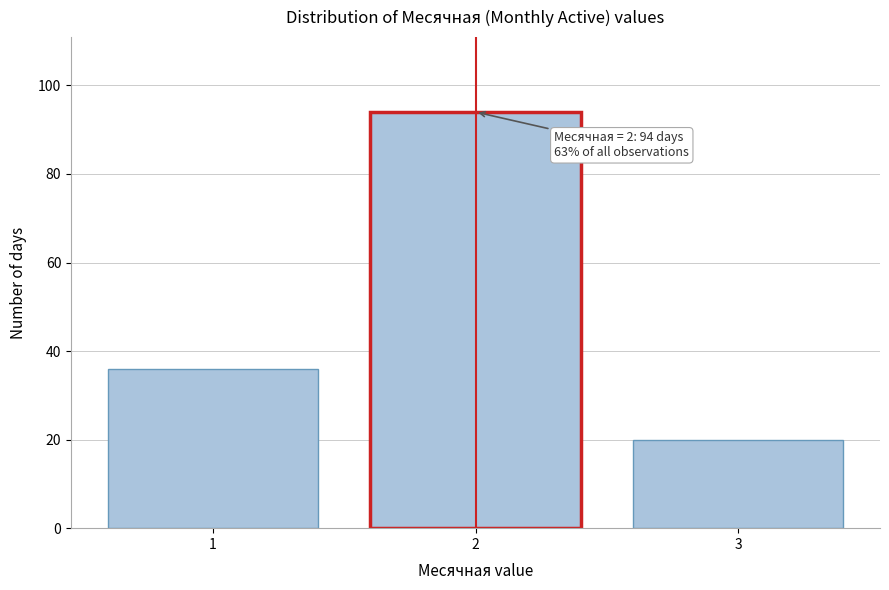

Reading left to right, transcribe all the data shown in this chart.

36	94	20